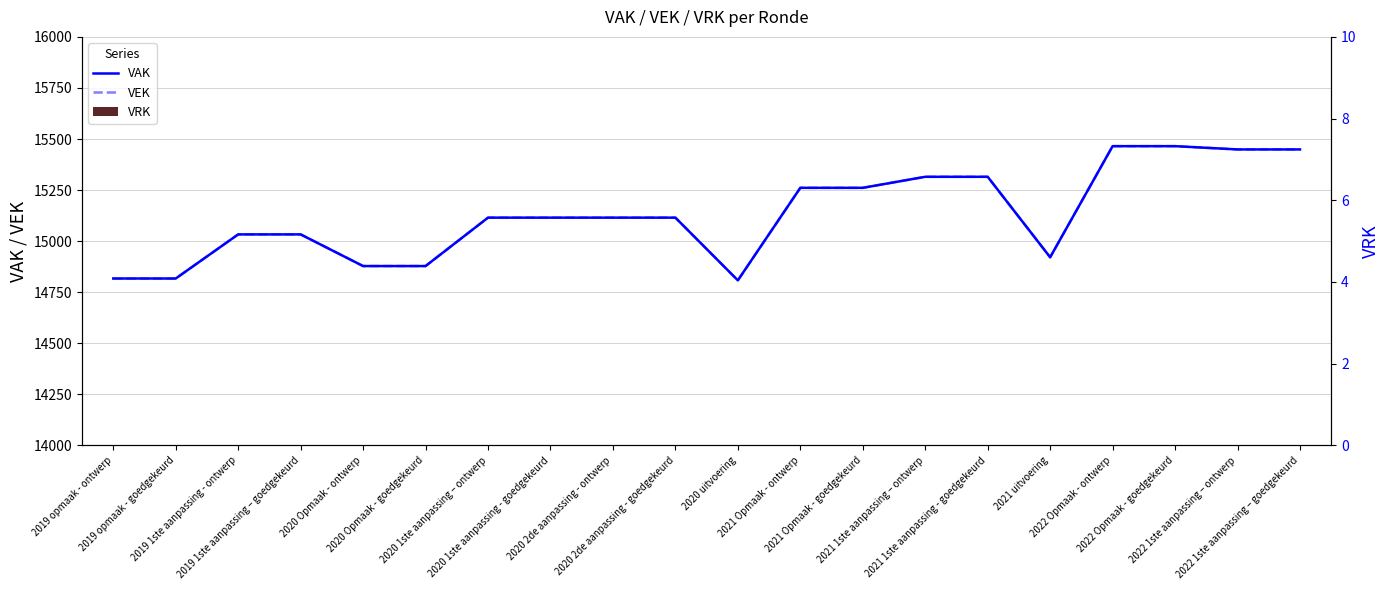

The value of VEK at 2022 Opmaak - goedgekeurd is 26164. True or false?

False